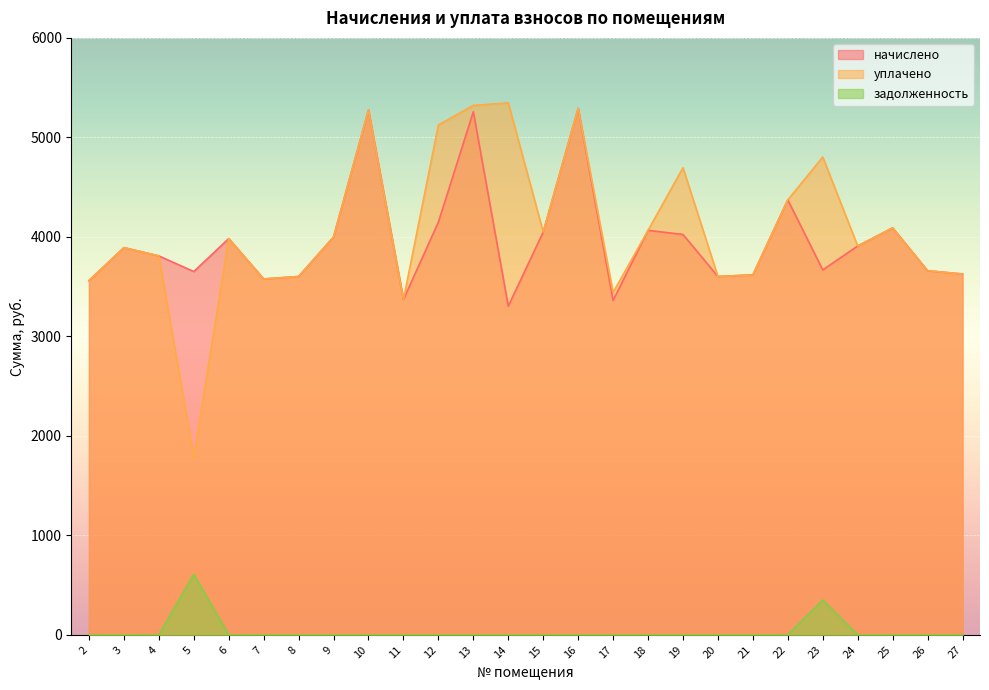

True or false: задолженность and начислено intersect in this chart.

False